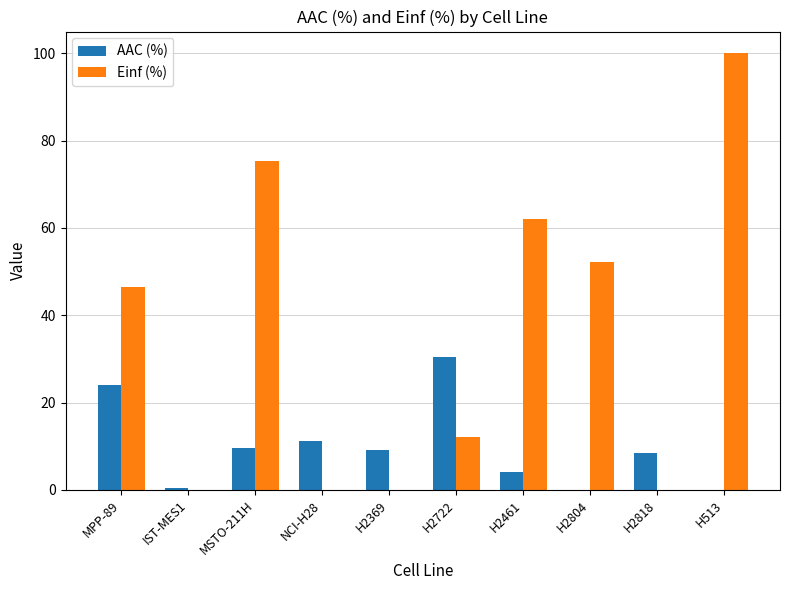

Where does the Einf (%) series first go above 46?

MPP-89